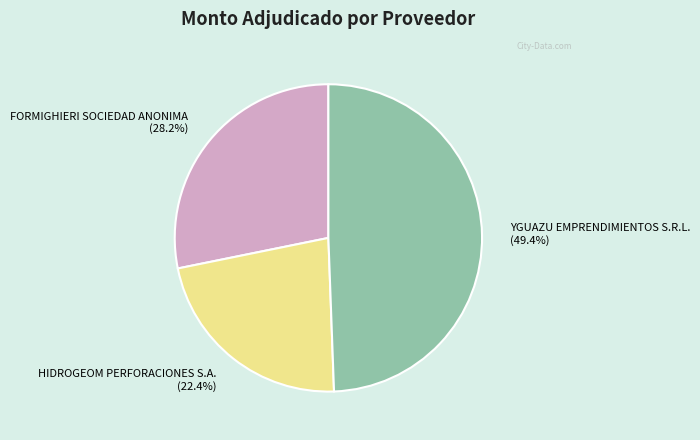

Does any single category account for the majority?

No